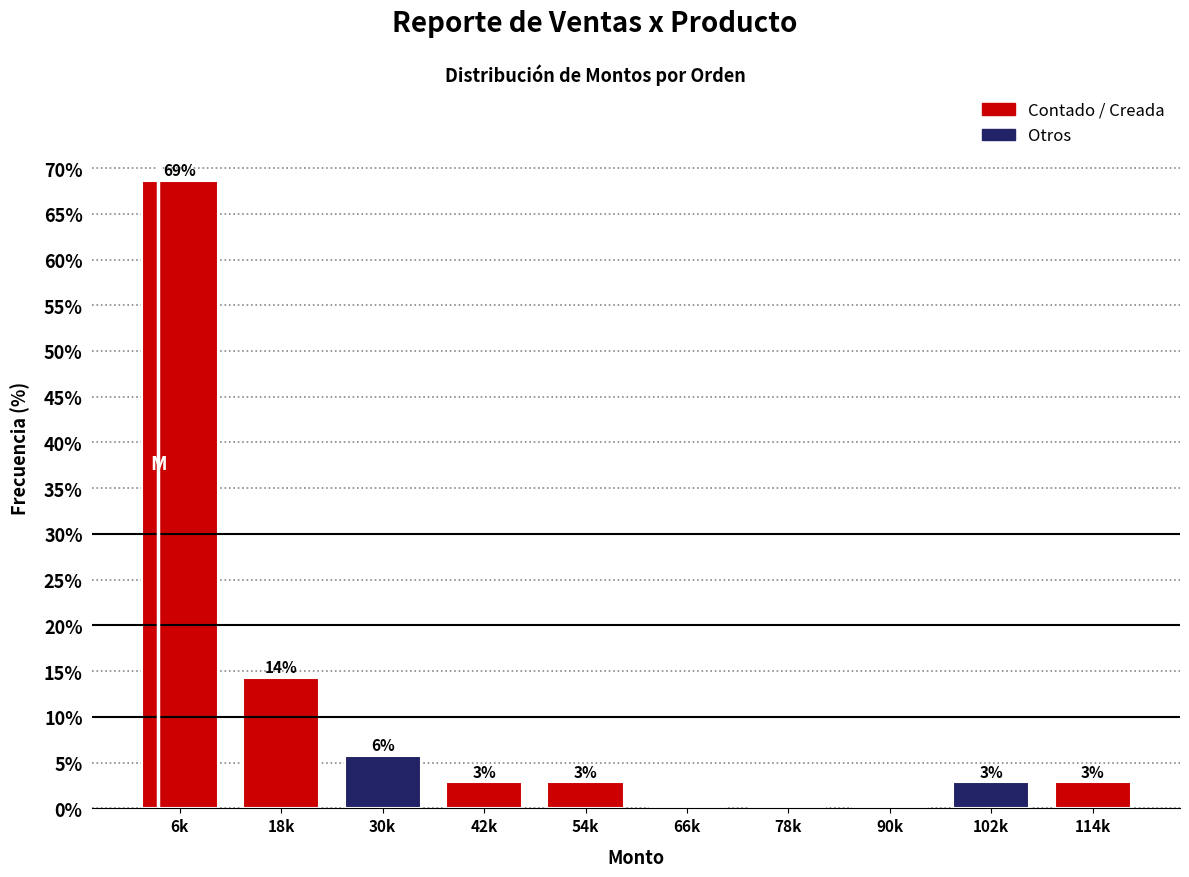

Are the bars horizontal?

No